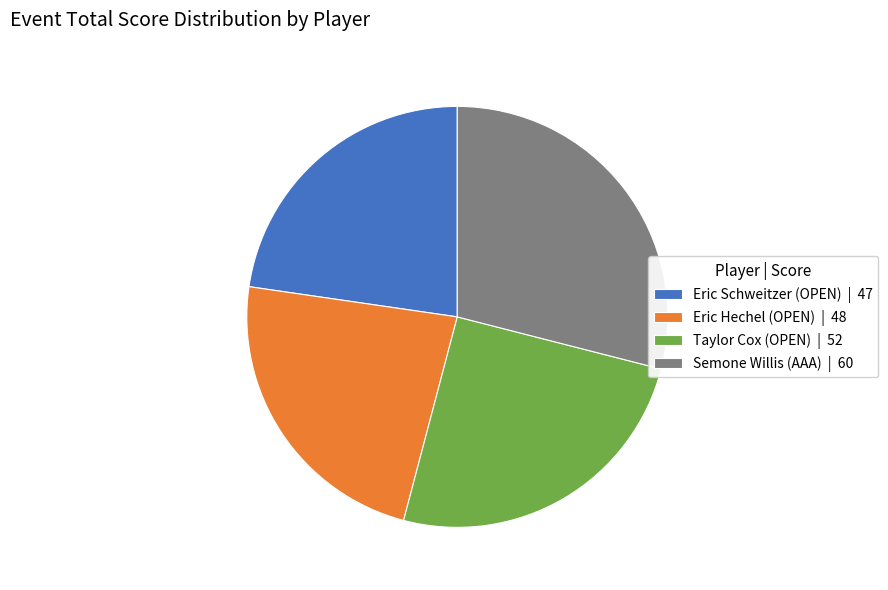

Do Eric Hechel (OPEN) and Semone Willis (AAA) together represent more than half of the pie?

Yes